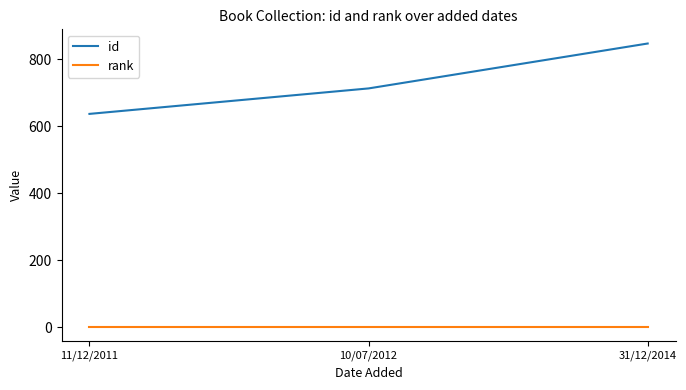

Which category has the lowest value in the id series?

11/12/2011